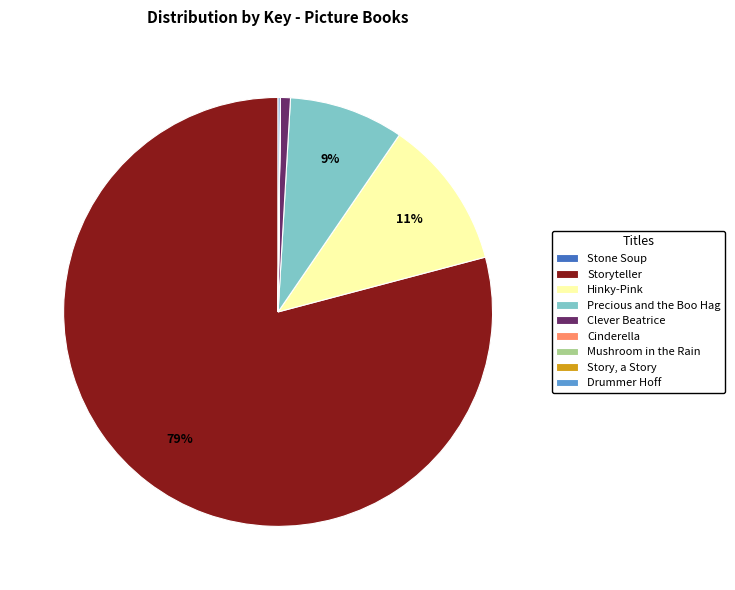

To the nearest percent, what is the difference between the largest and smallest slice percentages?

79%